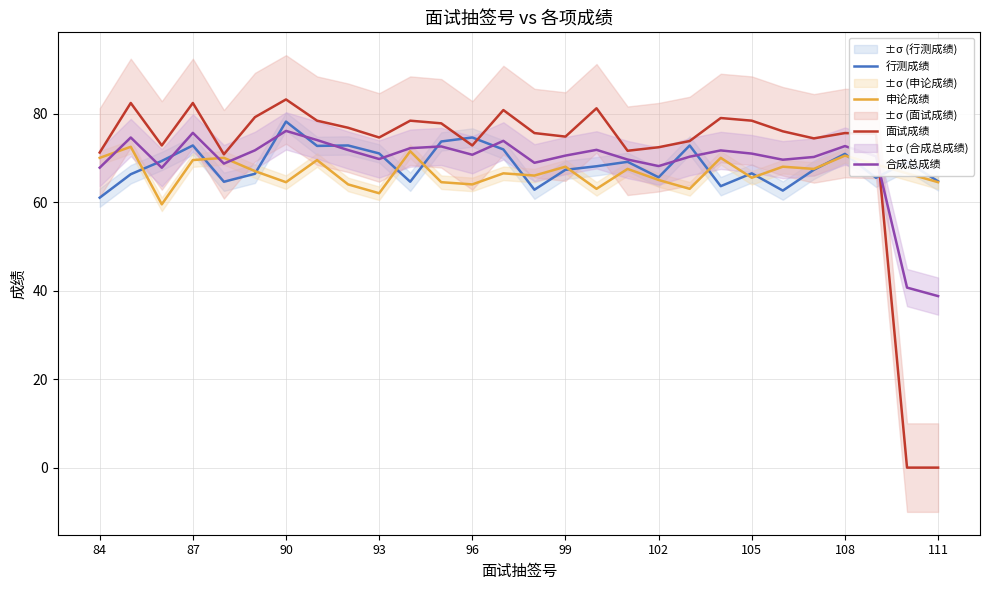

What is the difference between the highest and lowest values at 13?

14.3